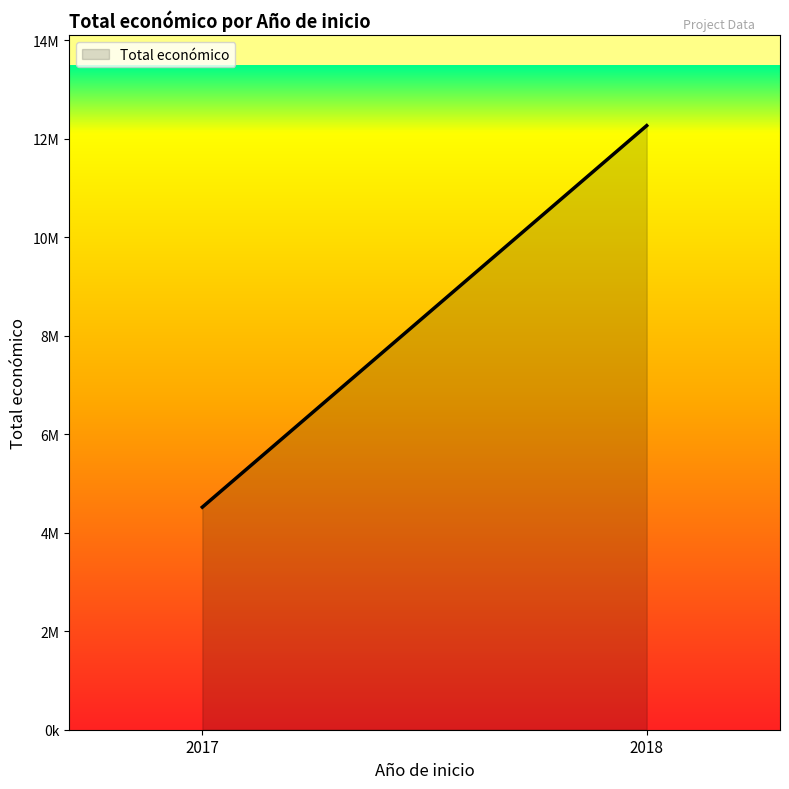

Rank the categories by value from lowest to highest.

2017, 2018